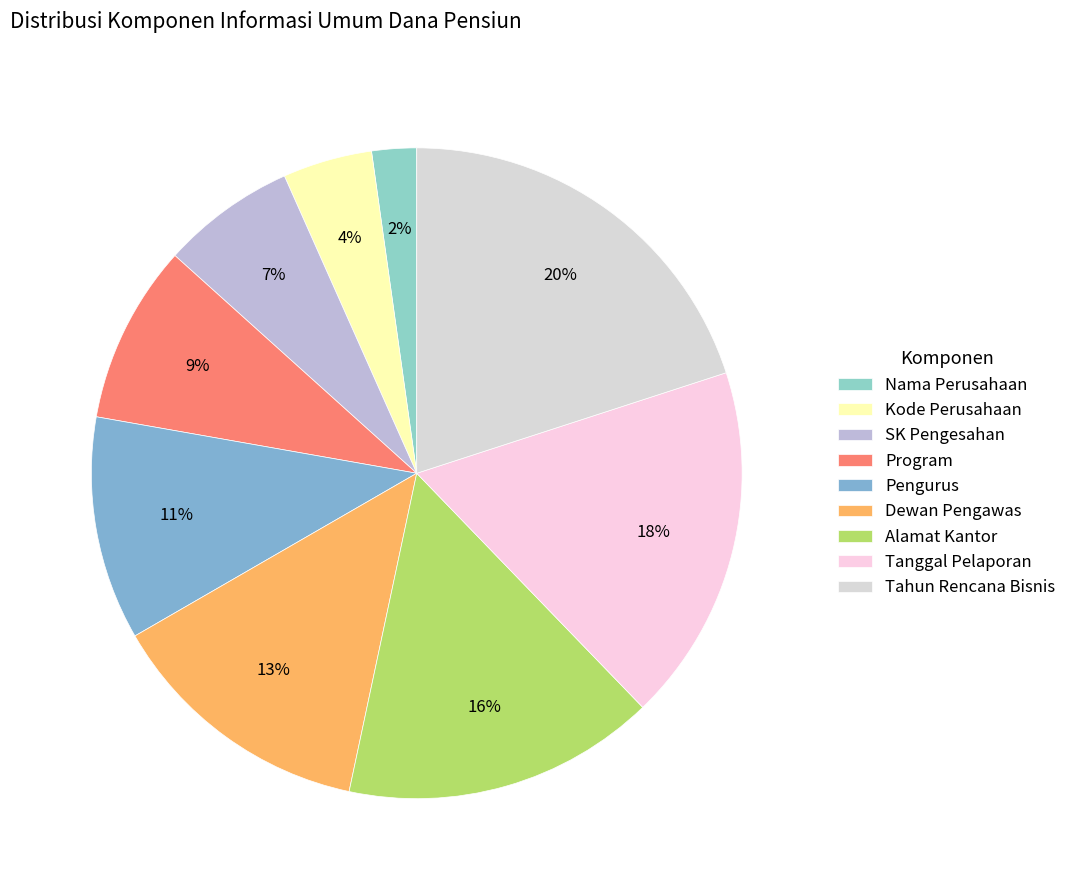

Which slice is the smallest?

Nama Perusahaan